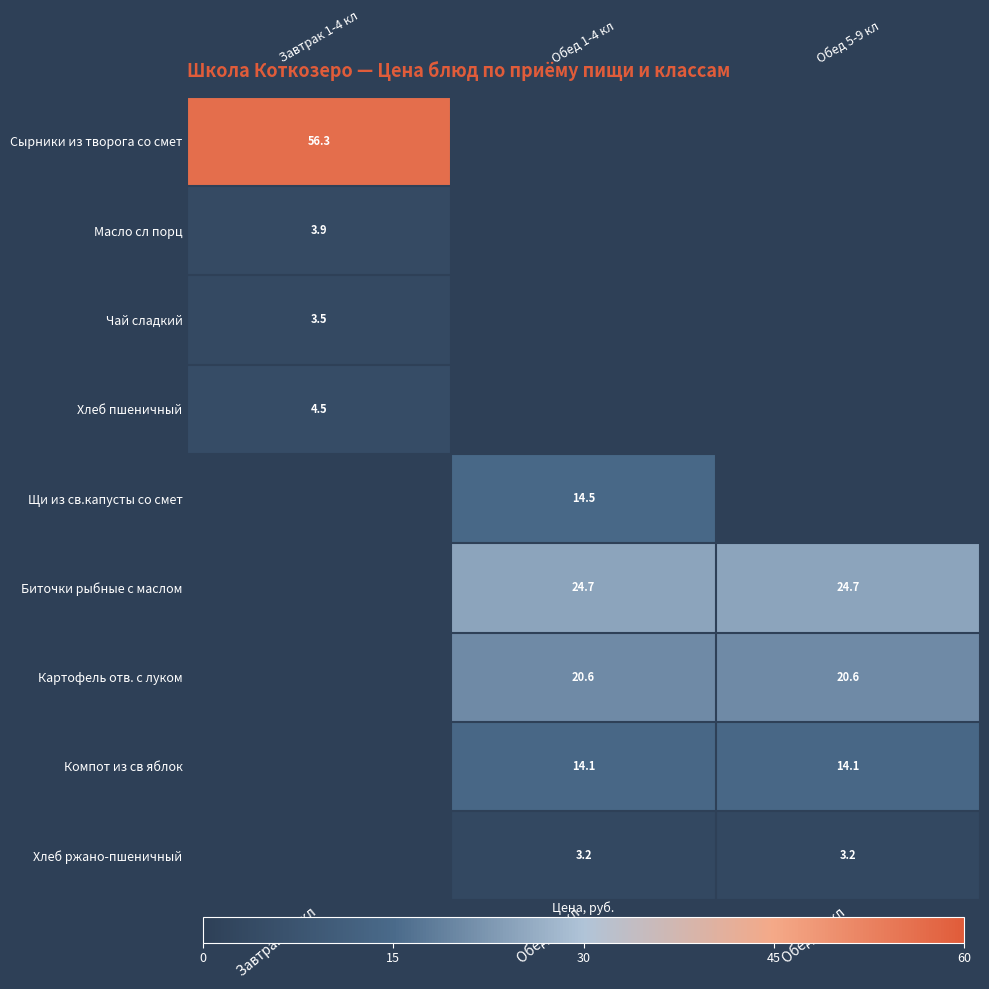

True or false: Биточки рыбные с маслом has a value of 32.3 at Обед 5-9 кл.

False